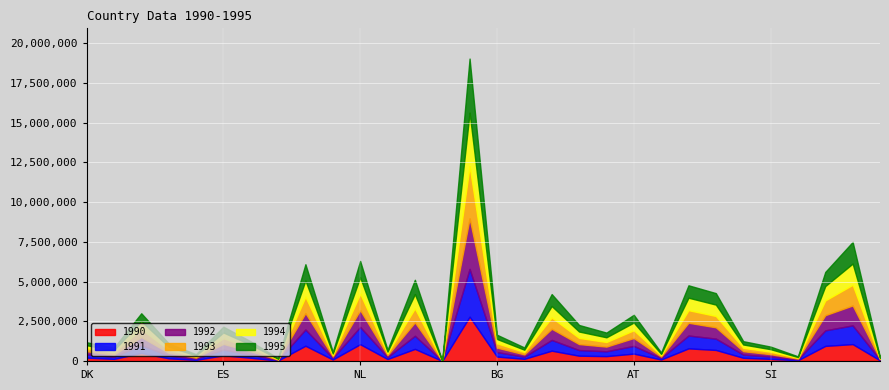

Reading right to left, what are all the values shown in this chart?

1990: 37911	1060936	948375	46736	131459	200944	693749	792298	92226	462539	304442	331845	647570	134161	276981	2785907	2262	758628	122960	1054662	90968	958114	27240	201547	357601	68402	169248	502847	131988	210002
1991: 38810	1179753	978915	49251	145011	203997	713770	809007	91594	486828	305056	355477	676999	133485	283802	3008251	2395	824929	121195	1087281	94926	1022313	28348	205494	358347	69716	168051	504803	132700	204527
1992: 38647	1251724	954107	50177	151114	209161	709929	803273	88435	494652	293170	375168	701446	149065	277893	3173270	2383	844430	118227	1055376	96204	1028590	28694	201936	358505	70676	177040	500611	136490	196757
1993: 38454	1301748	930263	49455	155454	212389	713322	792628	87026	488872	290613	389647	707211	147544	275000	3294619	2381	880939	115434	1036937	95988	1031398	29204	206441	358325	71764	186983	499247	139666	191152
1994: 37902	1334323	902915	48303	159351	210605	715997	784335	86658	485780	296315	400978	723545	144098	271339	3365446	2384	899430	113135	1029450	96532	1025774	29689	207513	360147	72453	197204	496848	142658	188973
1995: 37416	1362292	890499	47282	161832	208956	723527	780454	87105	486695	297191	412704	752968	141081	265791	3403576	2361	900547	111329	1030459	97069	1023291	30428	211485	363437	73440	207080	498335	145484	188120